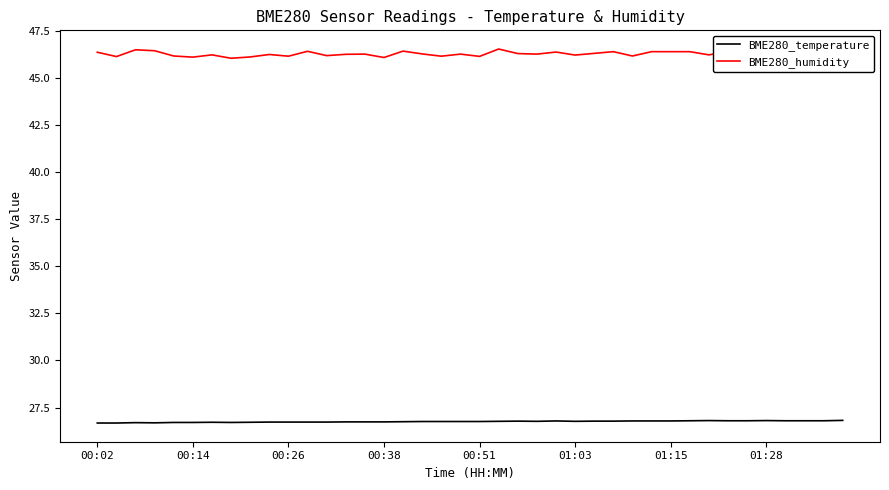

How many series are shown in this chart?

2